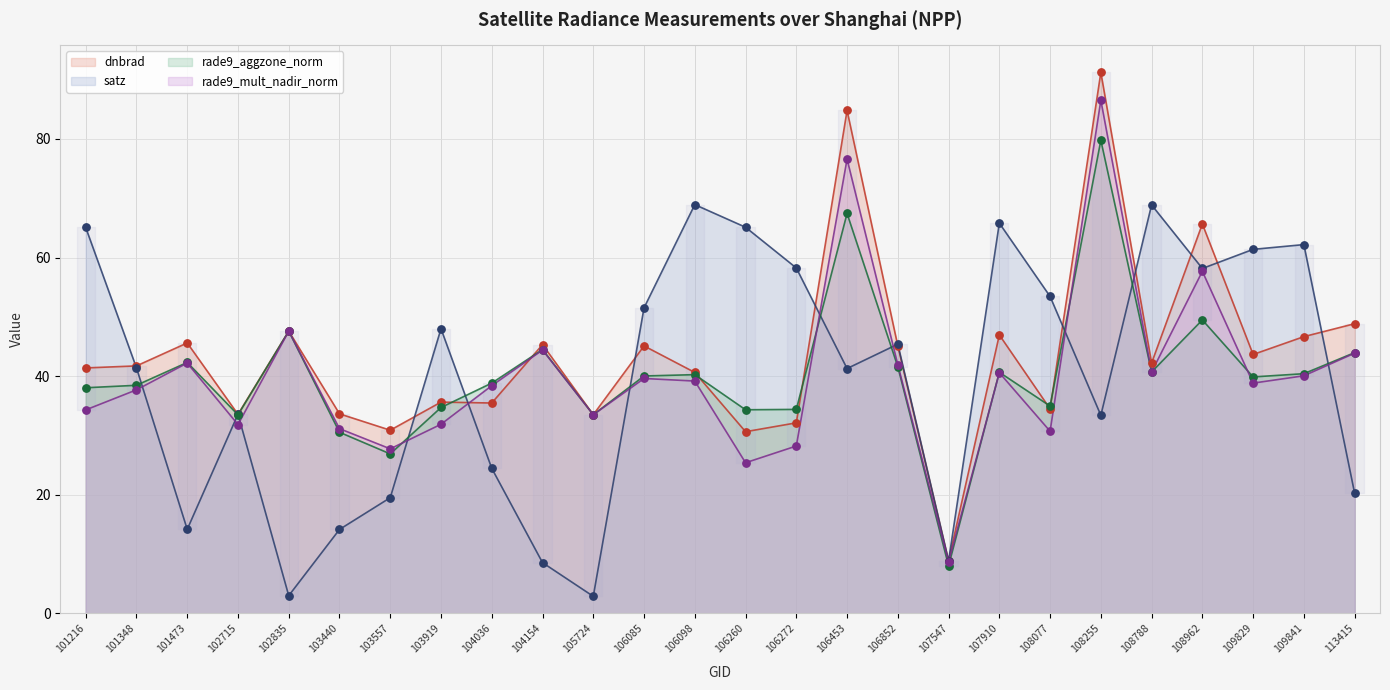

Which series reaches the minimum Y coordinate?

satz